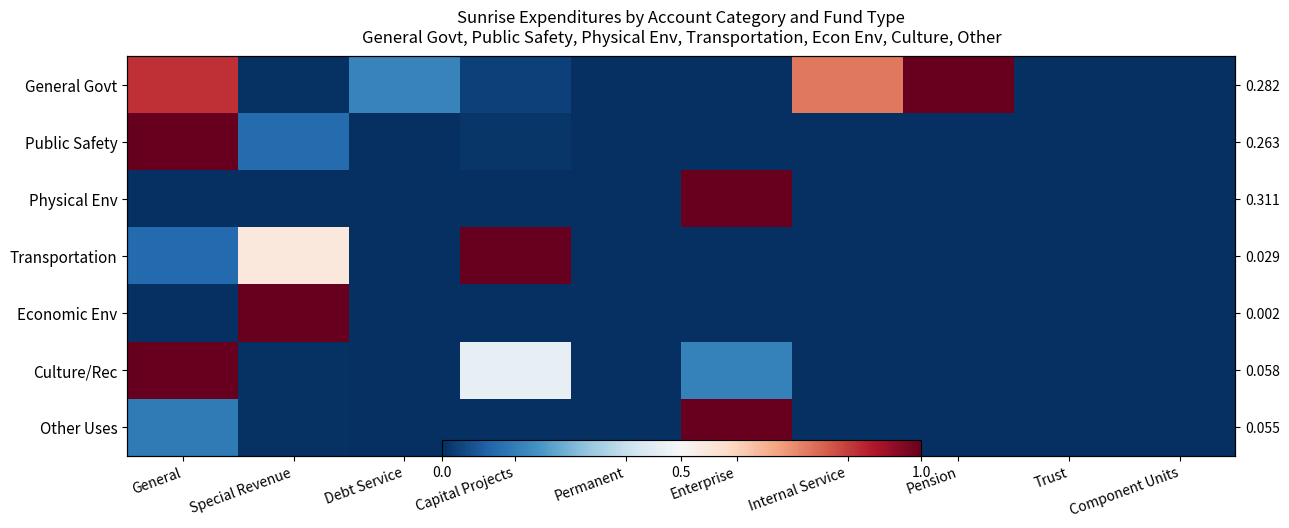

True or false: Physical Env has a value of 0.6 at Pension.

False